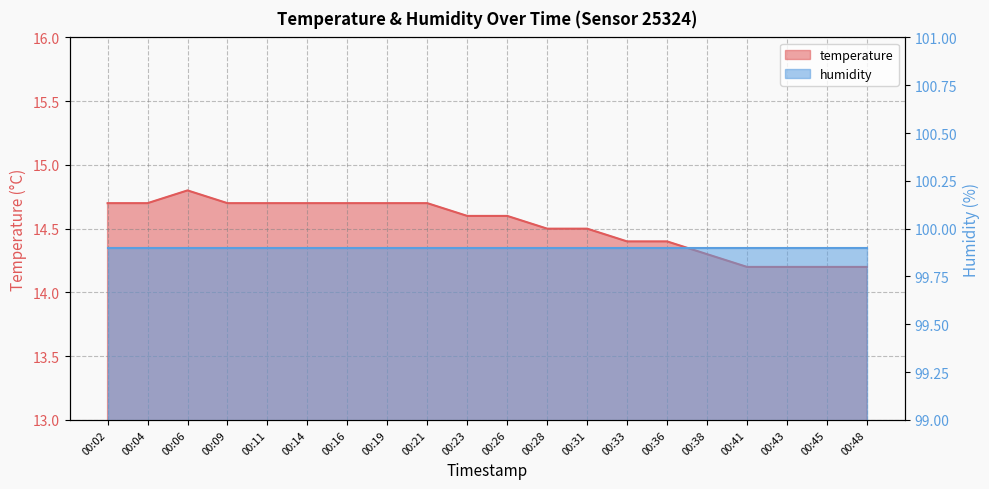

Which label corresponds to the smallest value in the chart?

00:41